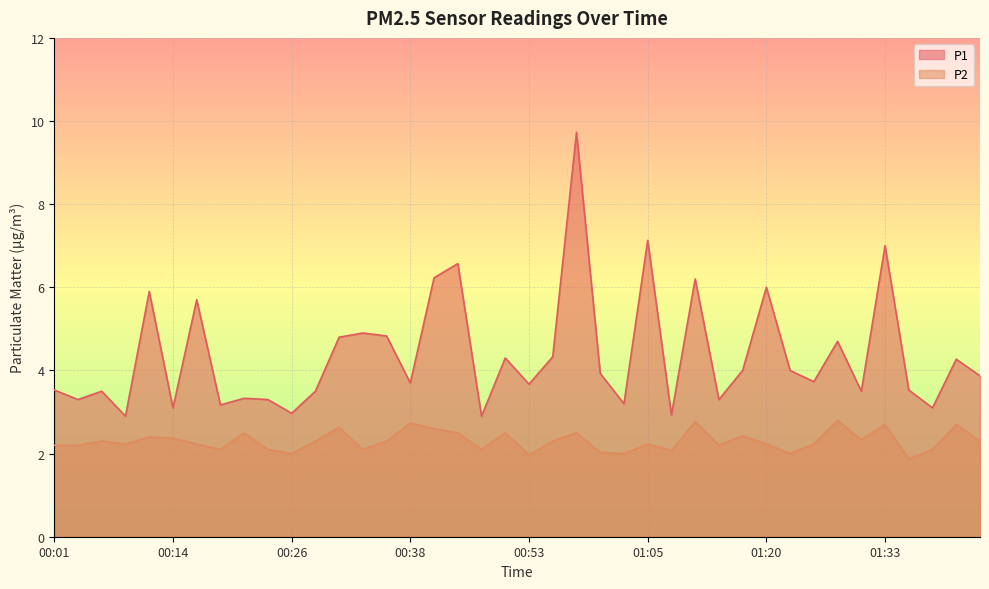

What is the value of the P2 point at the 26th from the left?

2.2